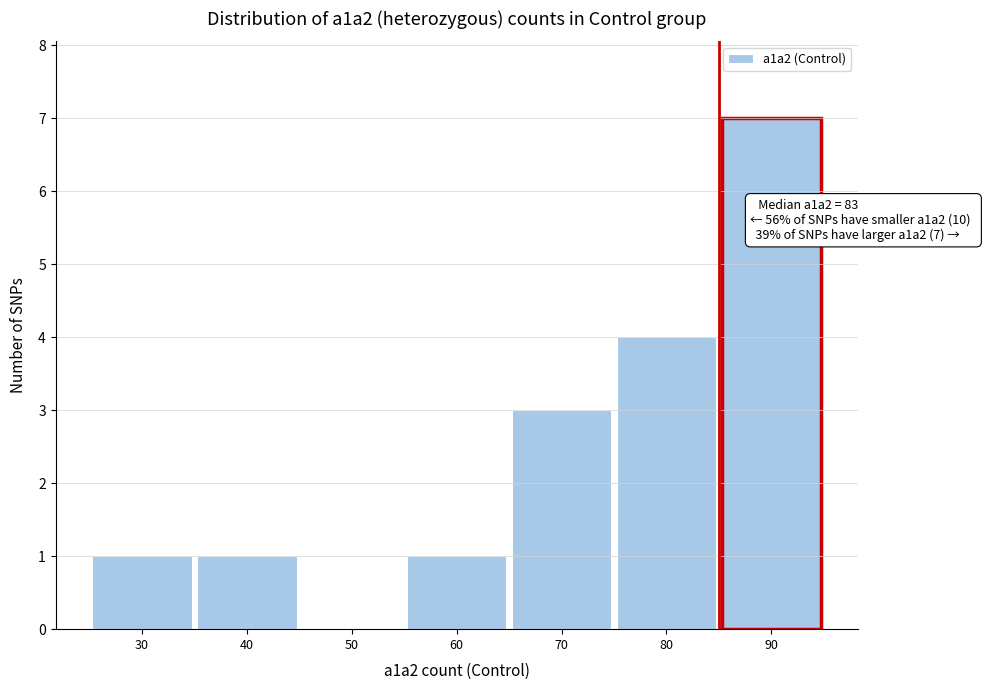

Which range on the x-axis has the tallest bar?

85 to 95